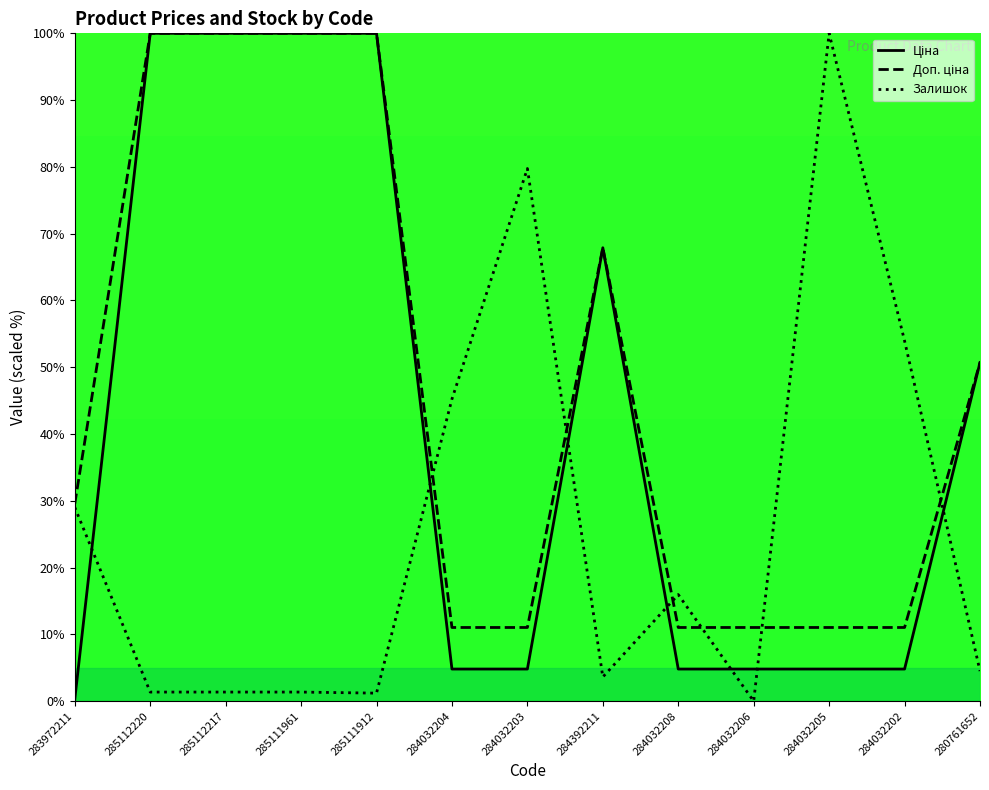

What is the sum of all Залишок values?

337.4